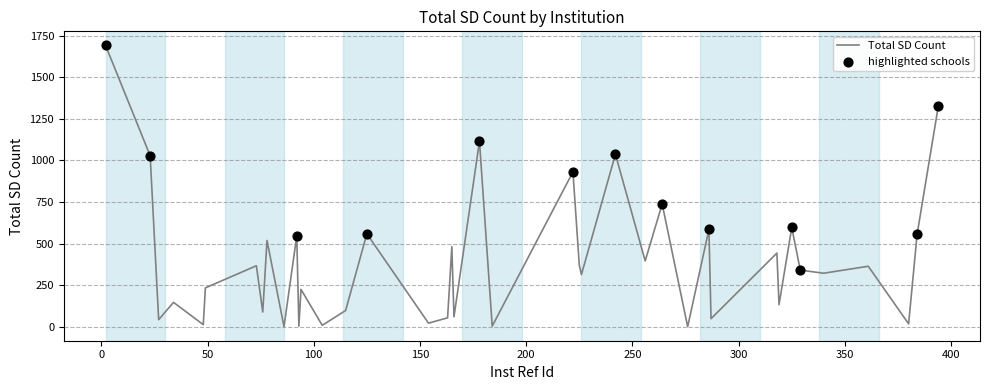

What is the greatest value displayed?

1691